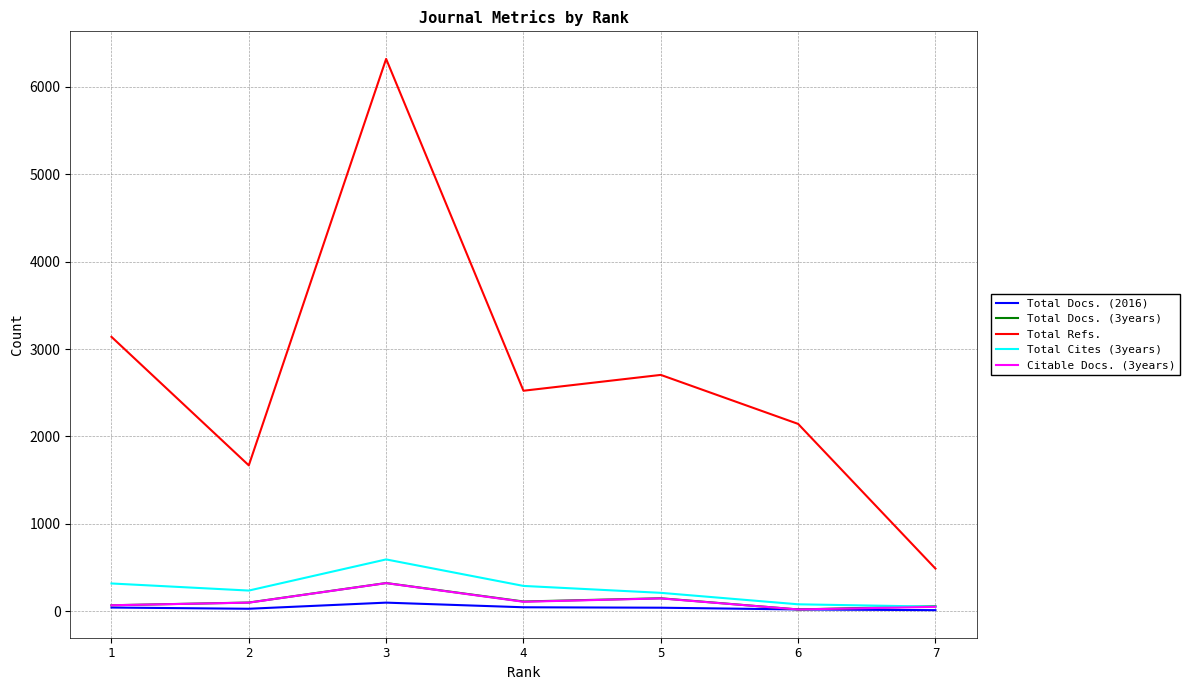

True or false: Total Refs. and Total Docs. (3years) cross at least once.

False